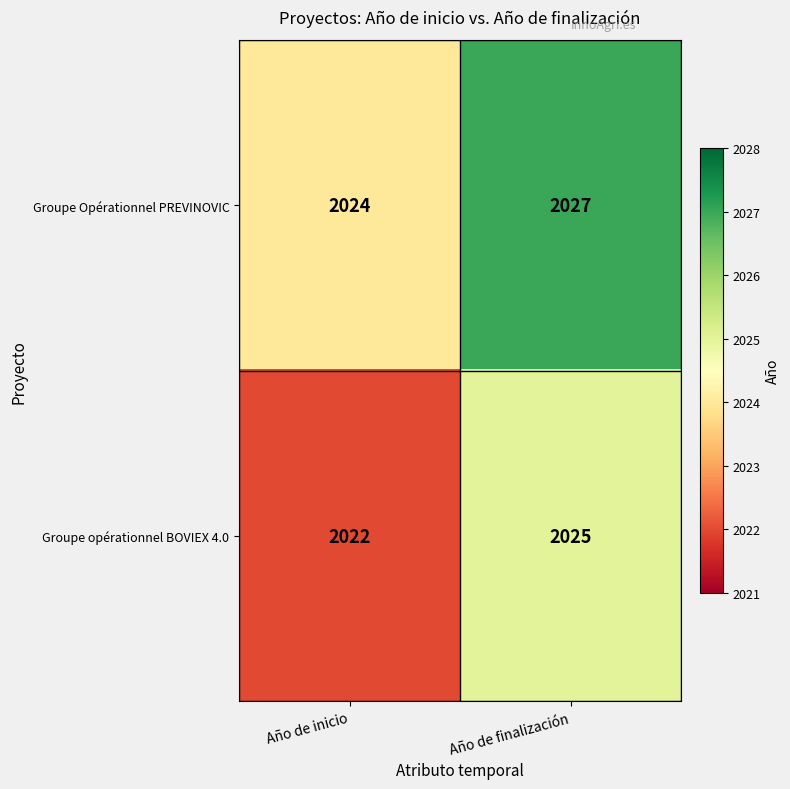

Rank the series by their maximum value, from highest to lowest.

Groupe Opérationnel PREVINOVIC, Groupe opérationnel BOVIEX 4.0